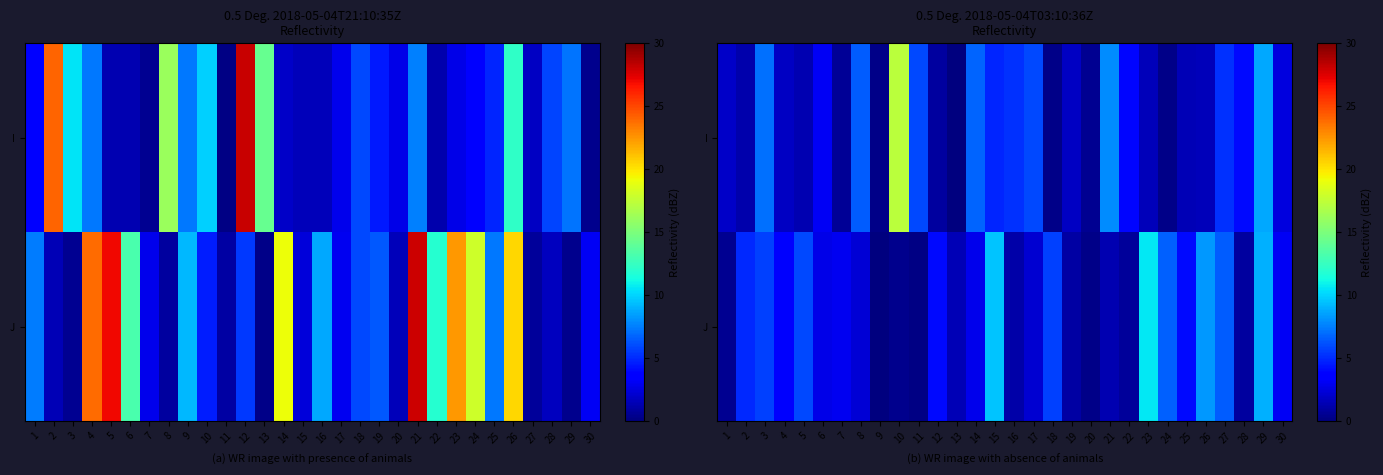

The row_0 series shows 4.9 at 15. True or false?

True